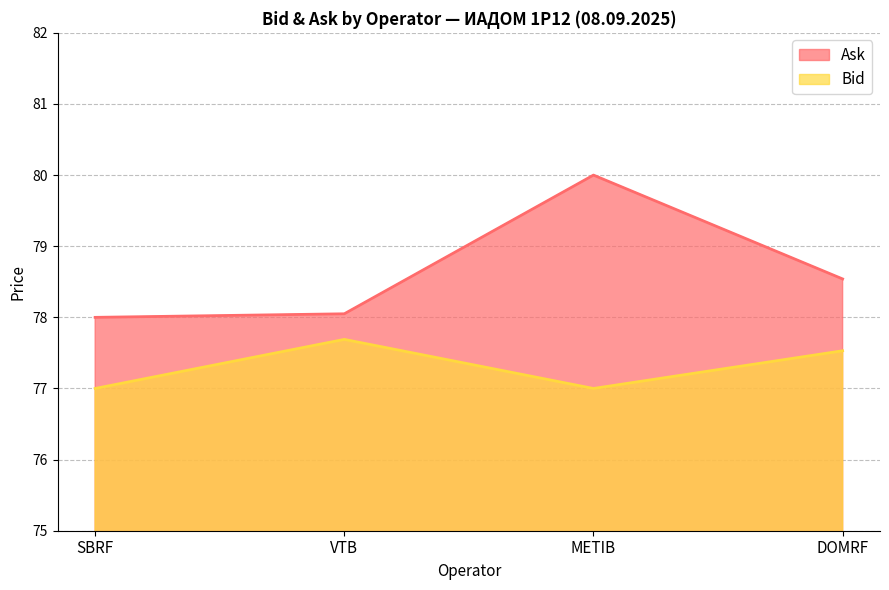

Between SBRF and DOMRF, which is larger?

DOMRF